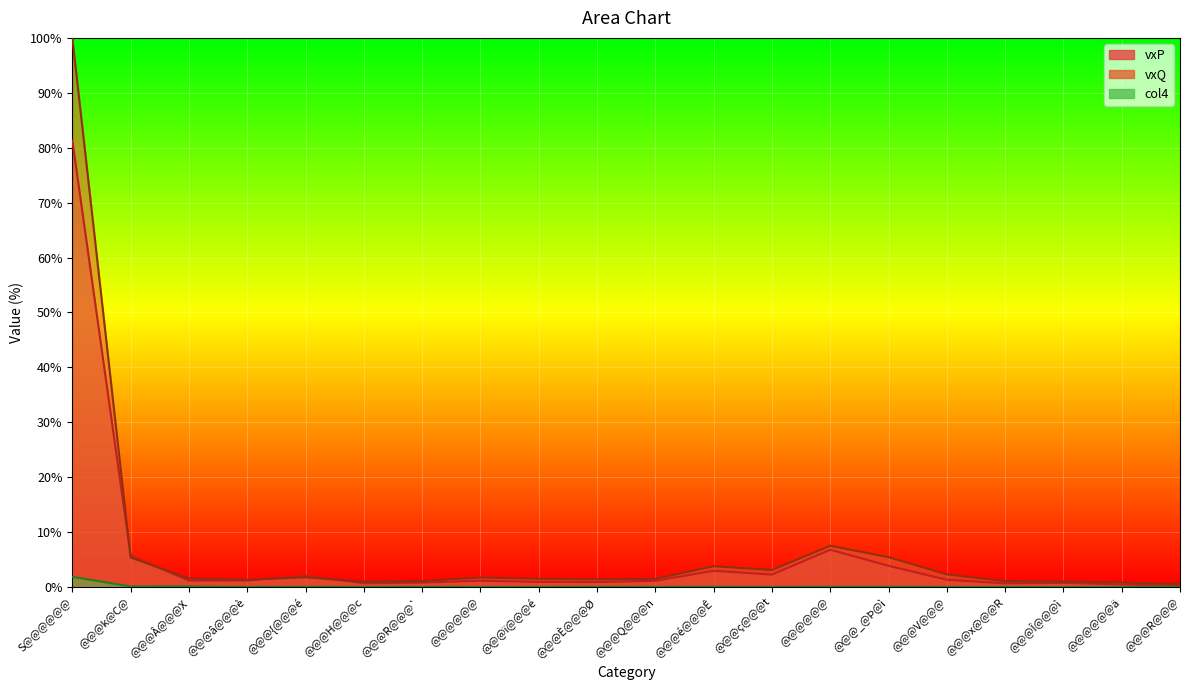

List the series in order of their peak value, lowest first.

col4, vxP, vxQ